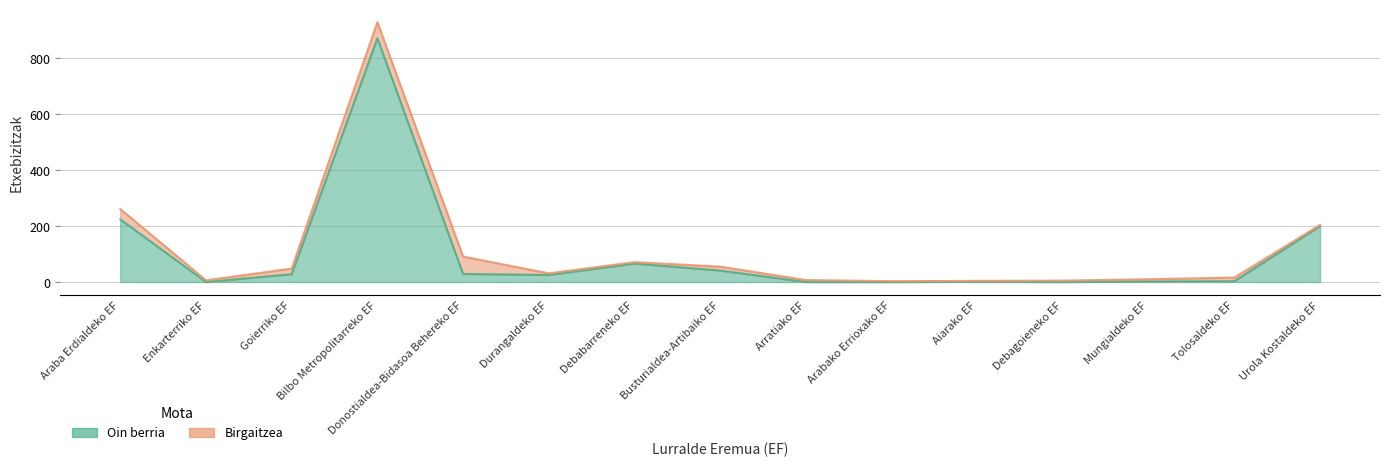

At which category does the chart reach its minimum across all series?

Enkarterriko EF